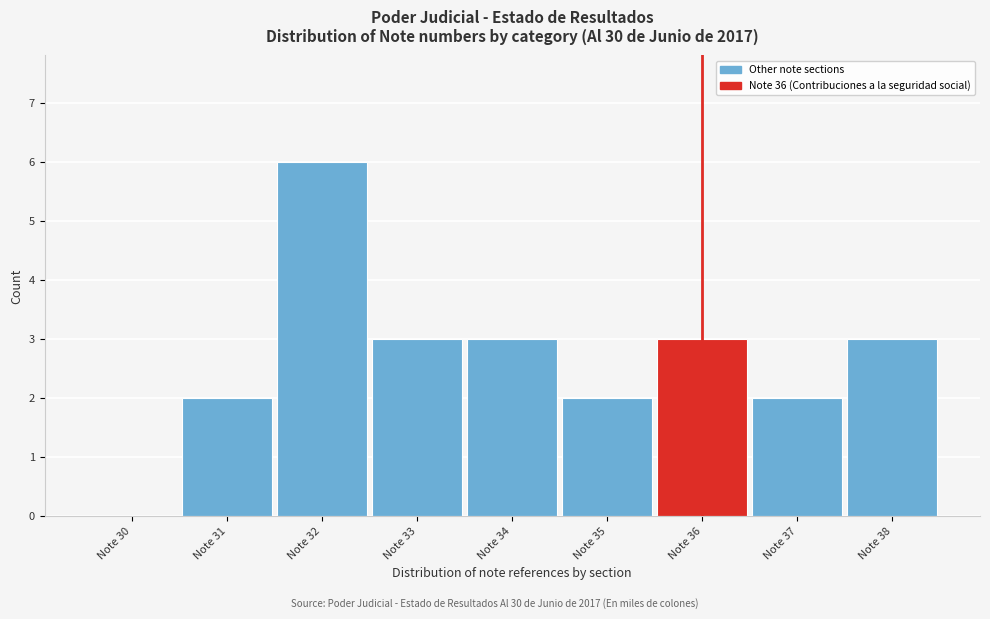

Reading left to right, list all the values displayed in this chart.

Note 30=0	Note 31=2	Note 32=6	Note 33=3	Note 34=3	Note 35=2	Note 36=3	Note 37=2	Note 38=3